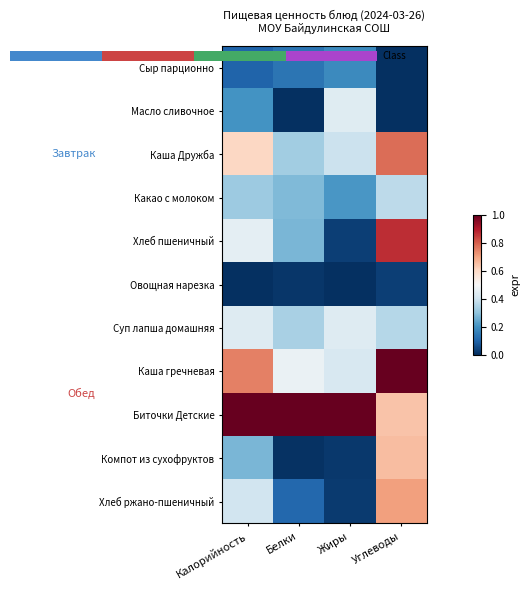

How many Каша Дружба values are between 0 and 1?

4